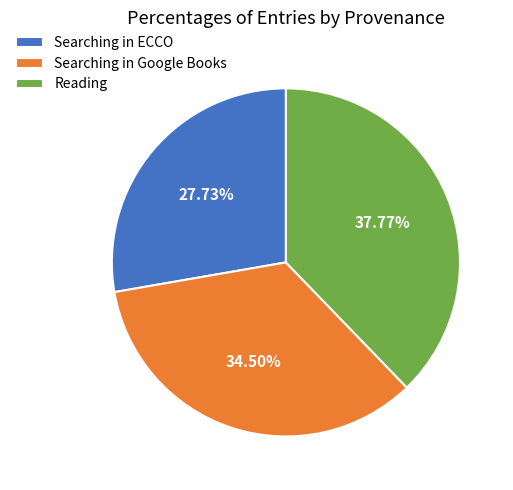

Approximately how many times larger is the value at Searching in ECCO compared to Reading?

0.7